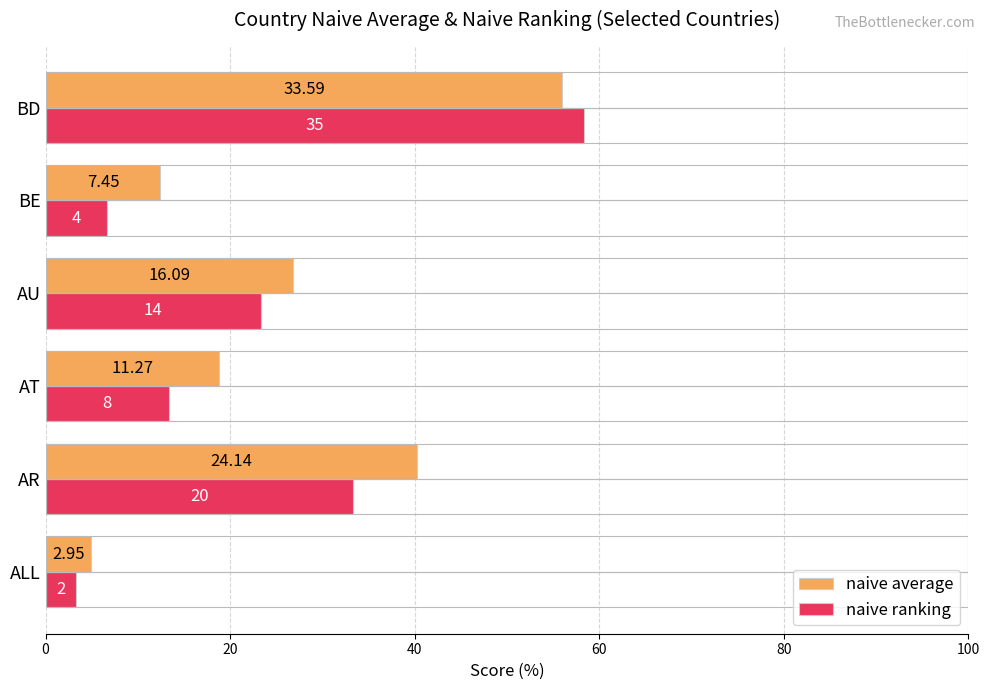

At BE, list the series in order from smallest to largest.

naive ranking, naive average